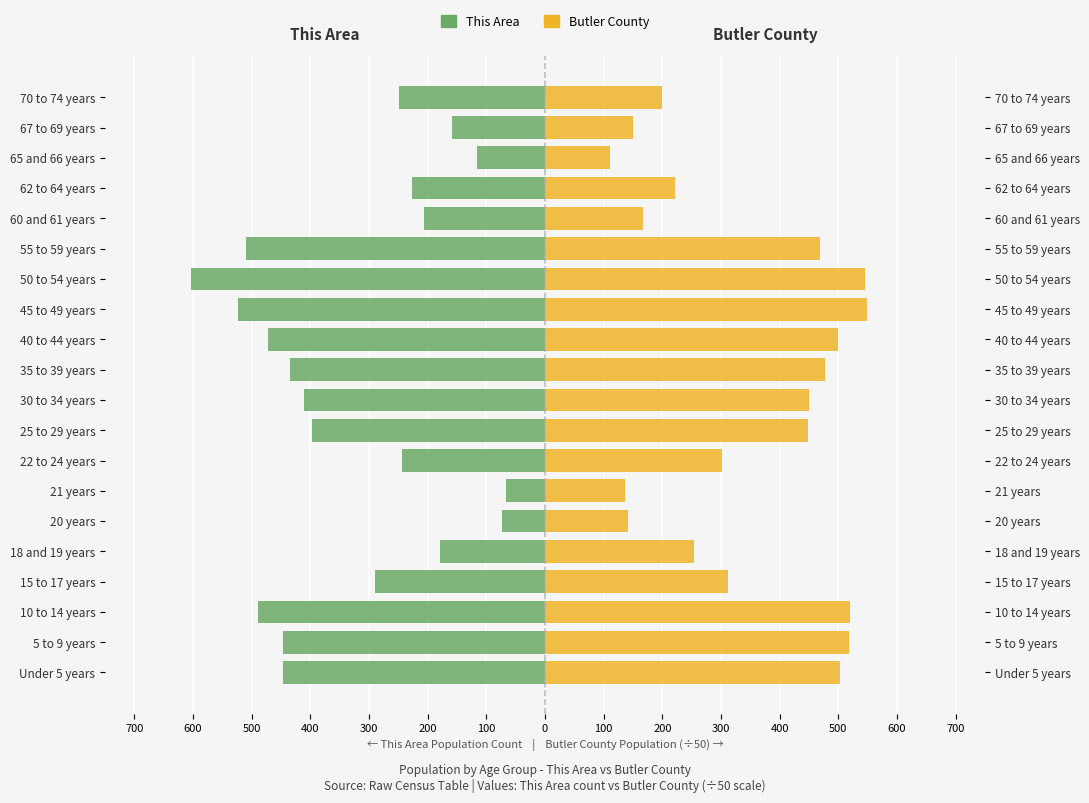

How many groups of bars are there?

20